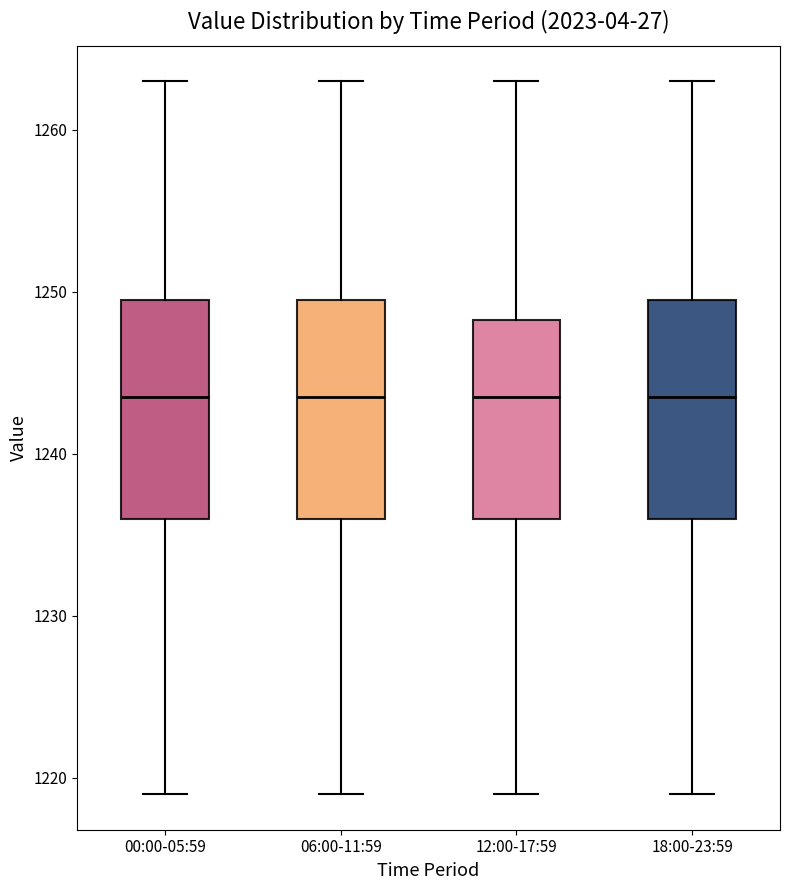

Reading left to right, transcribe this box plot: for each box, give where its median line is, the range the box spans, and where its two whiskers end, as read against the y-axis. The values are not printed on the chart, so give them approximately, as read against the axis.

00:00-05:59: median 1244, box 1236 to 1250, whiskers 1219 to 1263
06:00-11:59: median 1244, box 1236 to 1250, whiskers 1219 to 1263
12:00-17:59: median 1244, box 1236 to 1248, whiskers 1219 to 1263
18:00-23:59: median 1244, box 1236 to 1250, whiskers 1219 to 1263